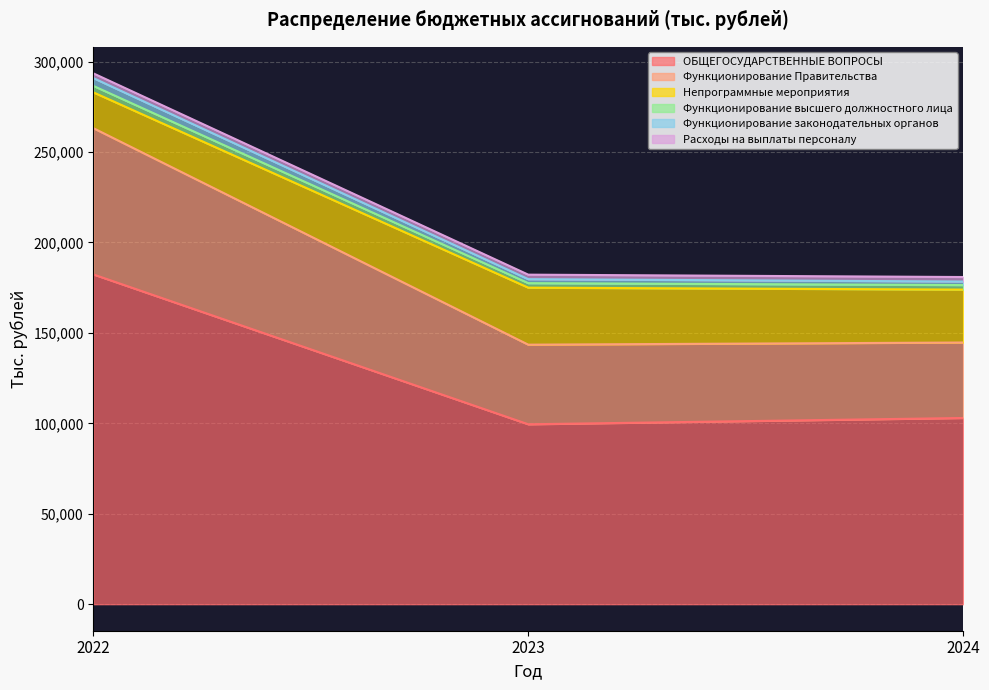

At which category does the chart reach its peak across all series?

2022